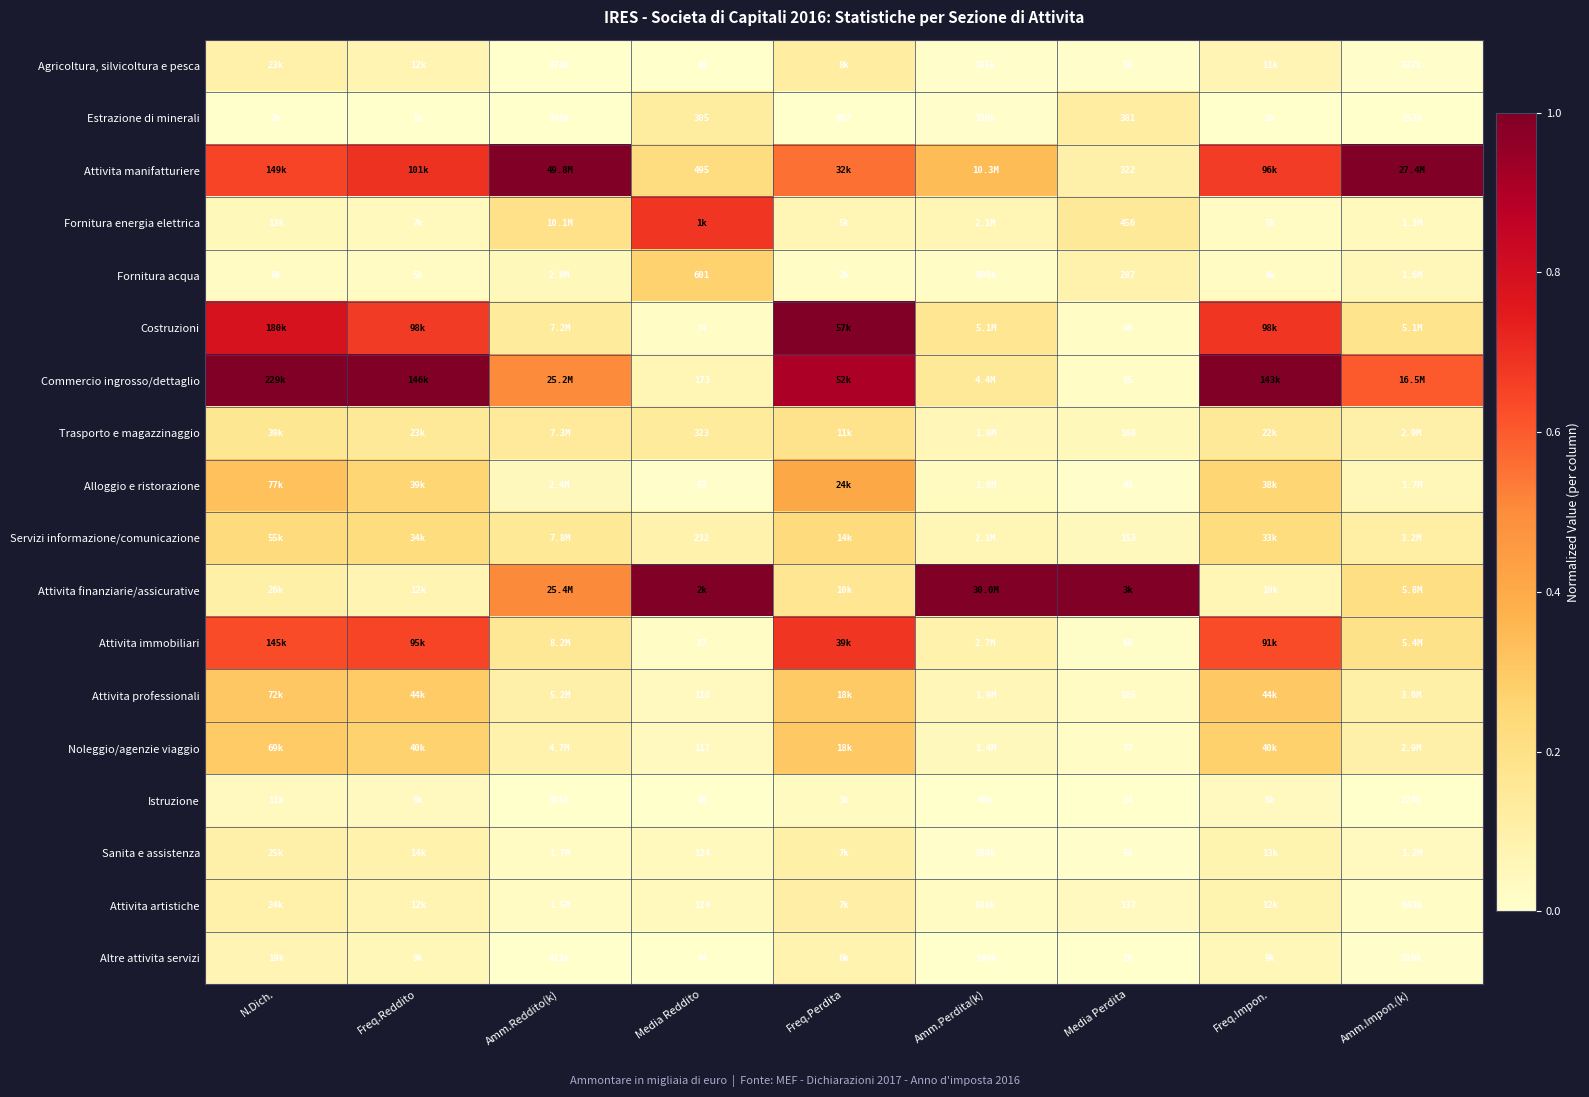

Which label corresponds to the smallest value in the chart?

Media Reddito